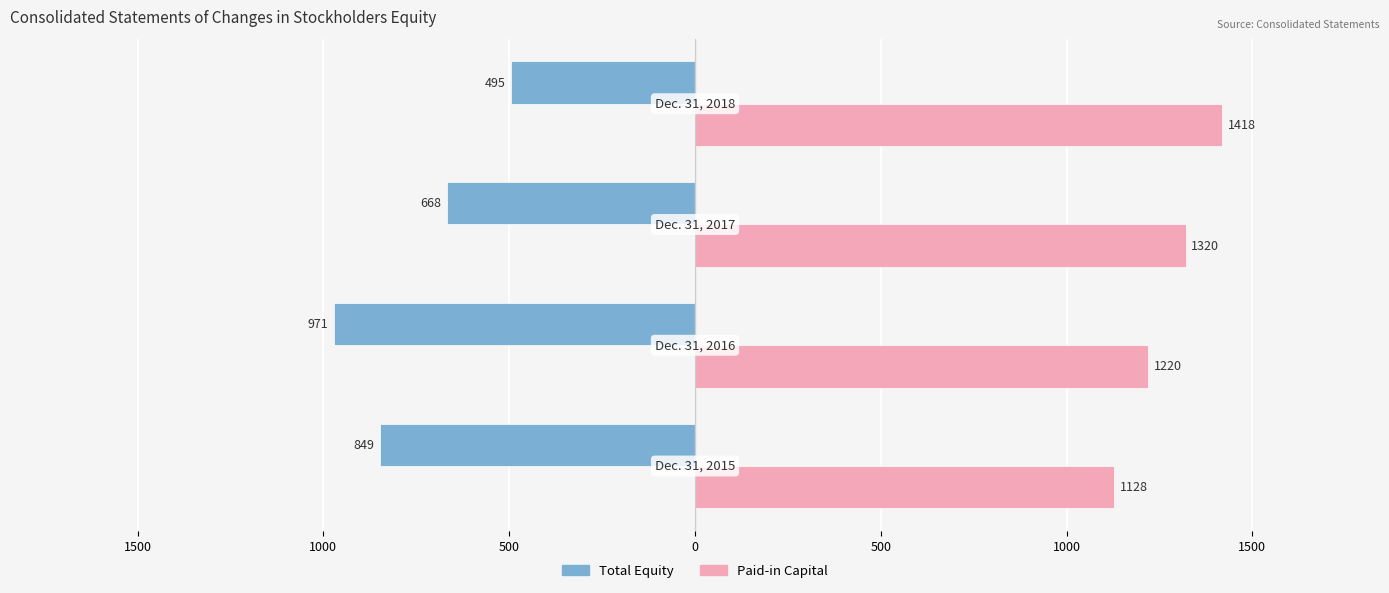

Reading right to left, what are all the values shown in this chart?

Total Equity: 500=-495	1000=-668	1500=-971	2000=-849
Paid-in Capital: 500=1418	1000=1320	1500=1220	2000=1128